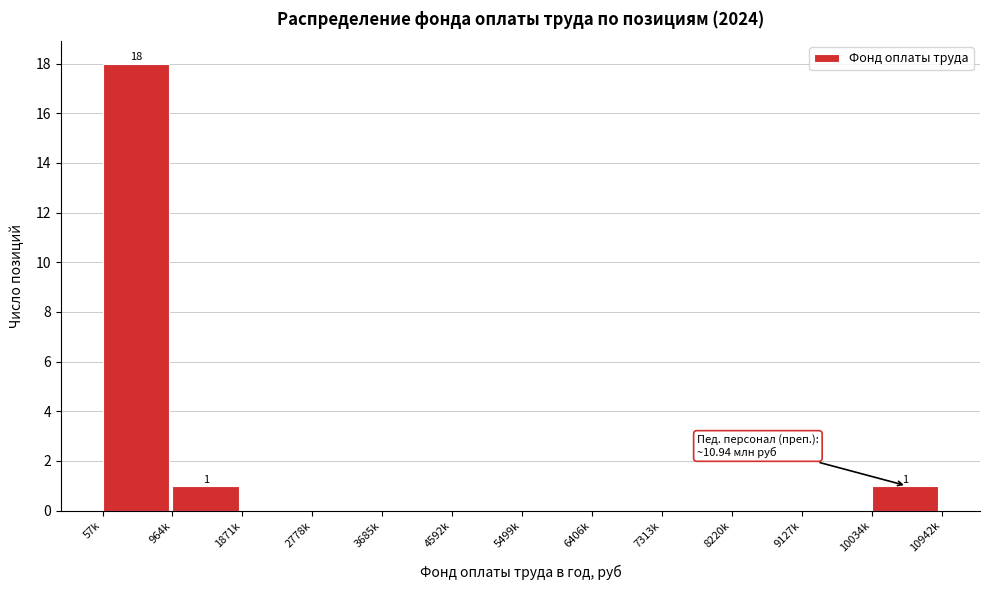

Reading left to right, list all the values displayed in this chart.

57k=18	964k=1	1871k=0	2778k=0	3685k=0	4592k=0	5499k=0	6406k=0	7313k=0	8220k=0	9127k=0	10034k=1